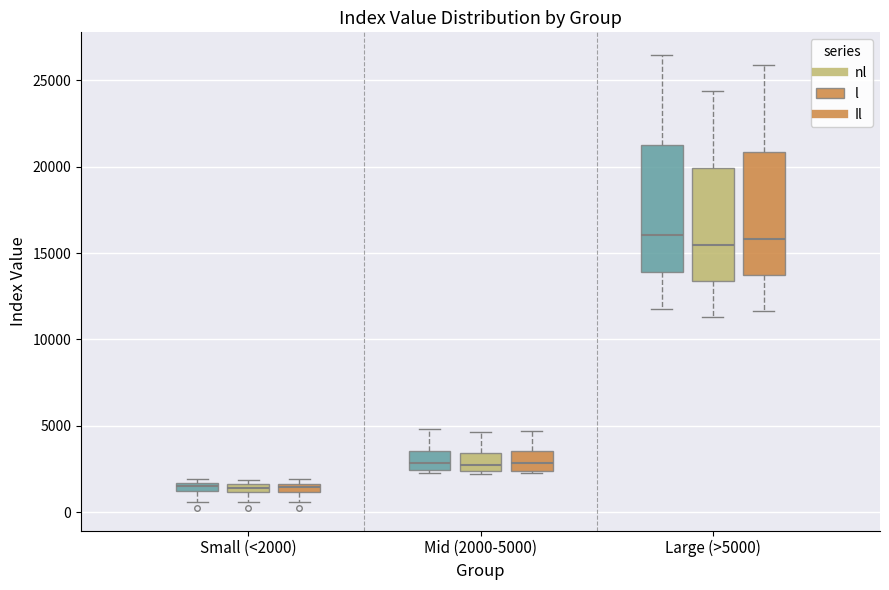

Where is the lower edge of the box for Mid (2000-5000) (l) on the y-axis? The values are not printed on the chart, so give them approximately, as read against the axis.

2500